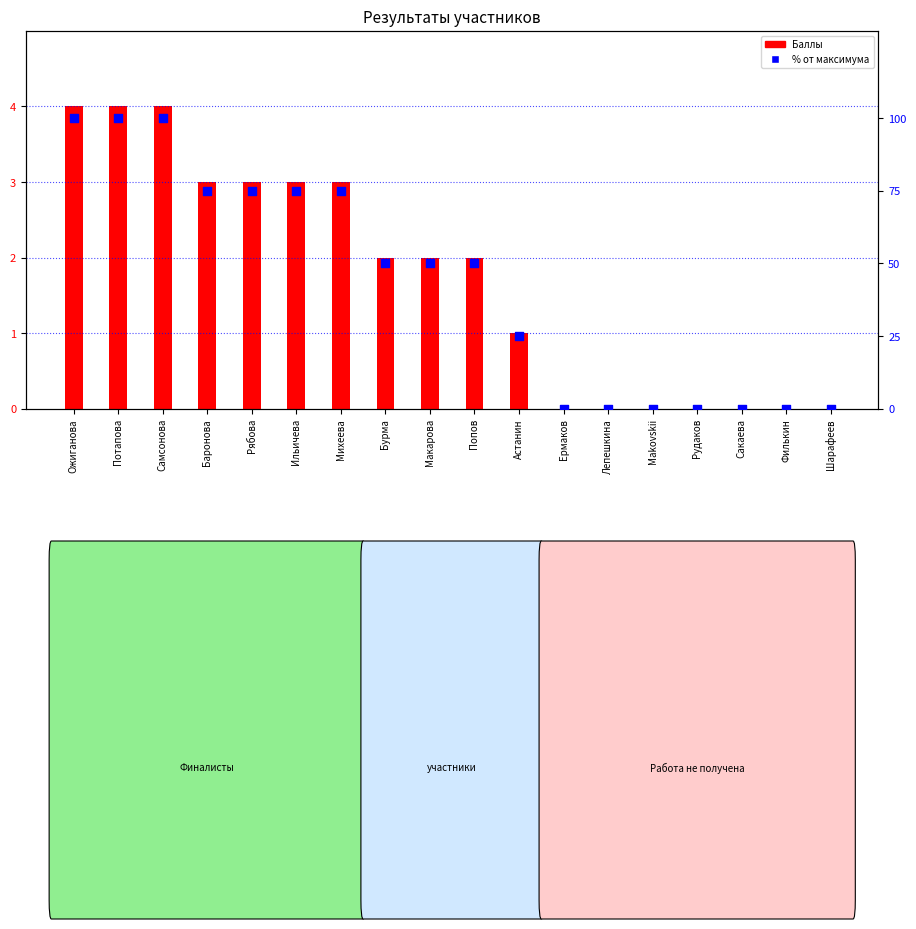

At which category is the sum across all series the highest?

Ожиганова